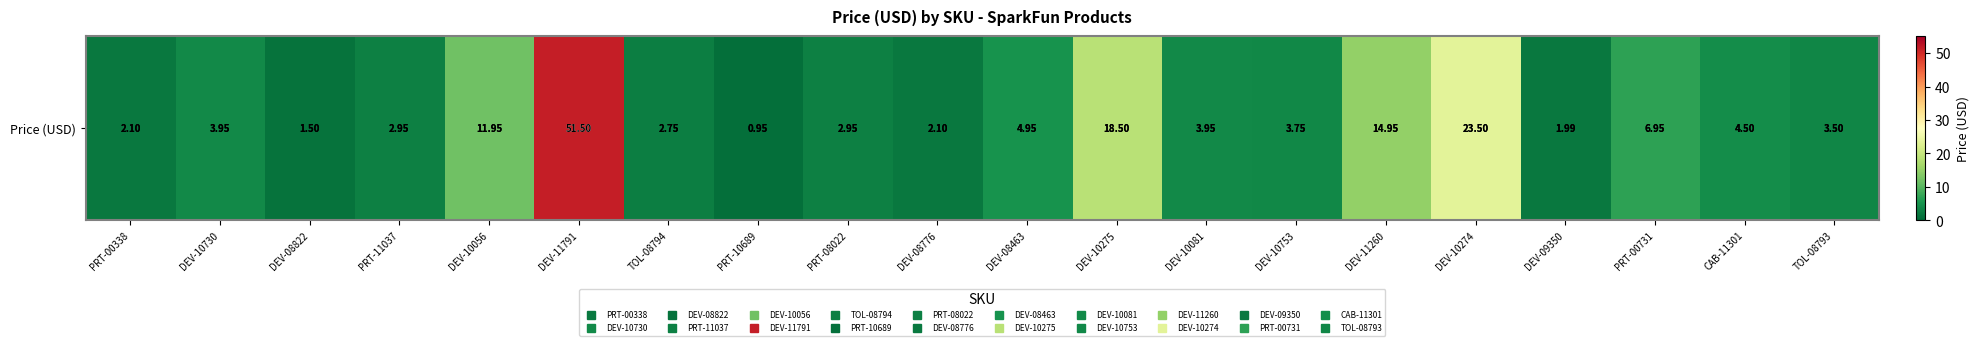

Is it true that the value at DEV-10275 is 5.8?

False